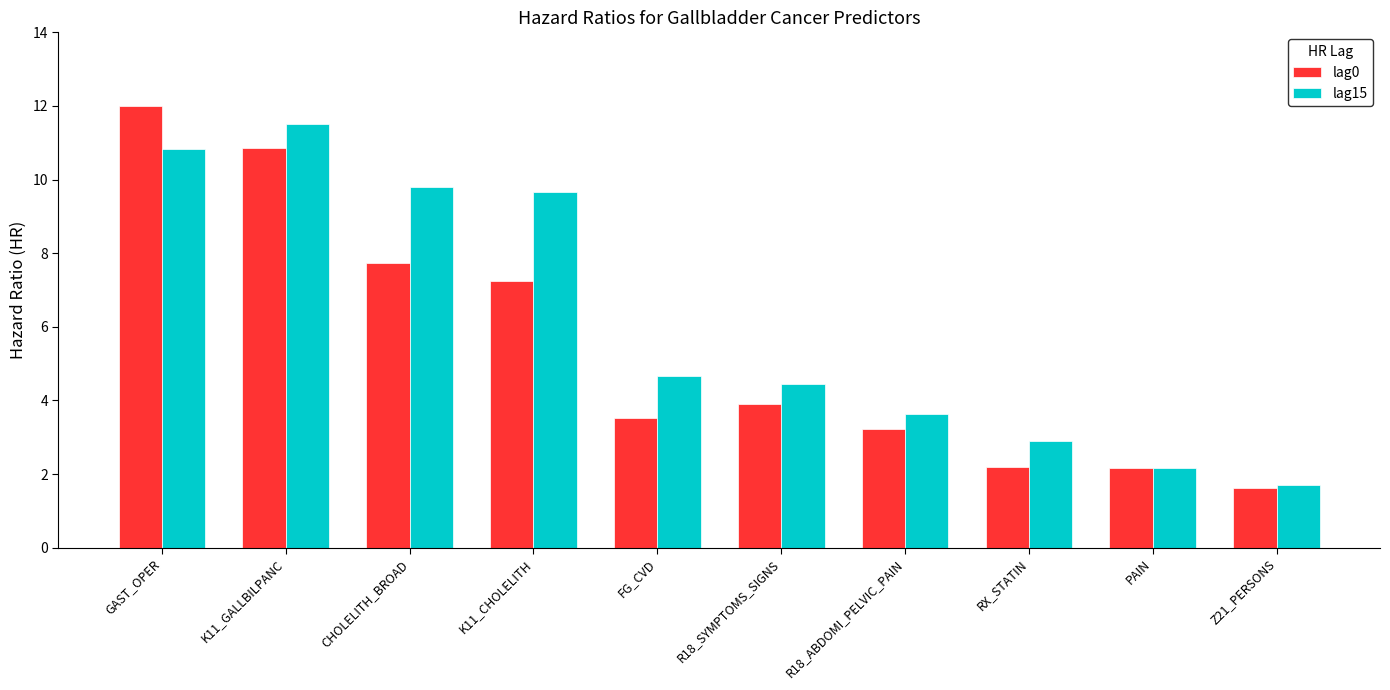

At CHOLELITH_BROAD, list the series in order from largest to smallest.

lag15, lag0